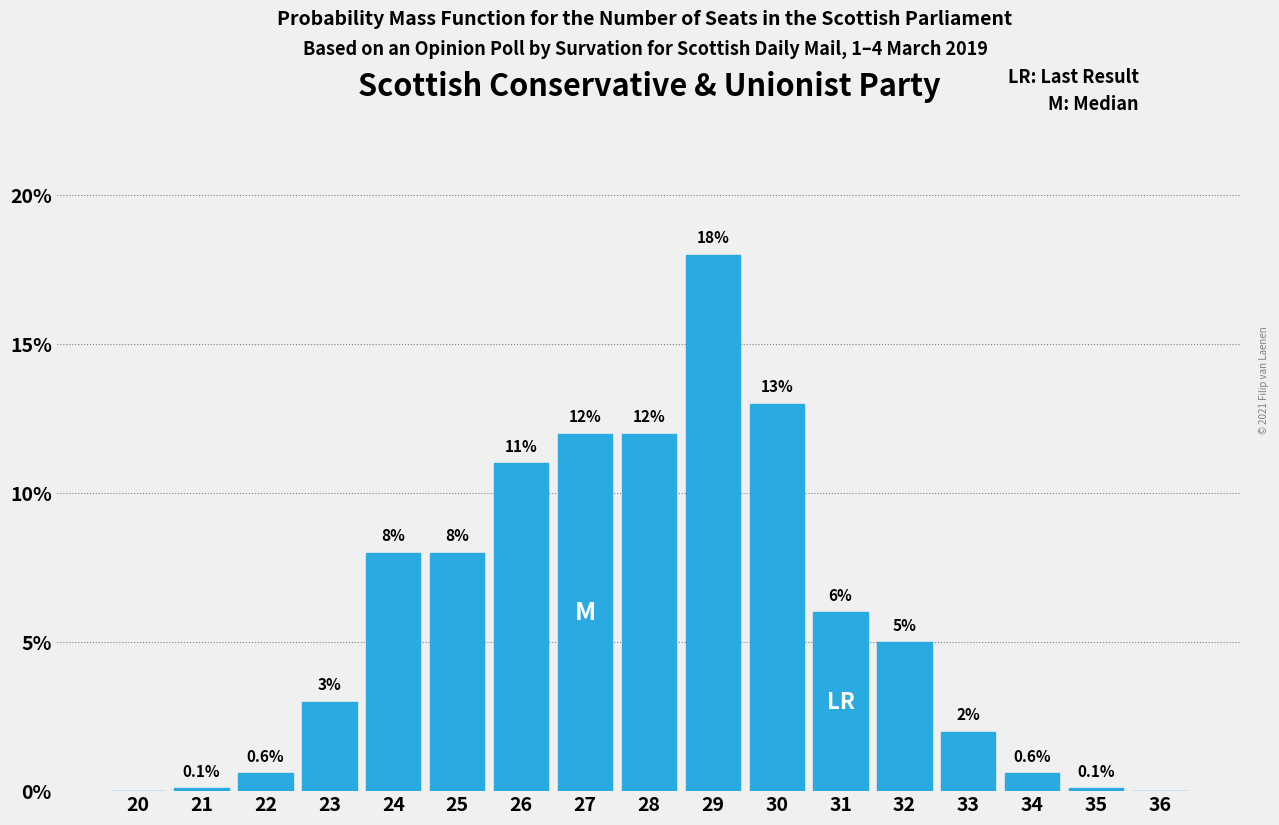

Reading left to right, extract all data points from this chart.

20=0.0	21=0.1	22=0.6	23=3.0	24=8.0	25=8.0	26=11.0	27=12.0	28=12.0	29=18.0	30=13.0	31=6.0	32=5.0	33=2.0	34=0.6	35=0.1	36=0.0